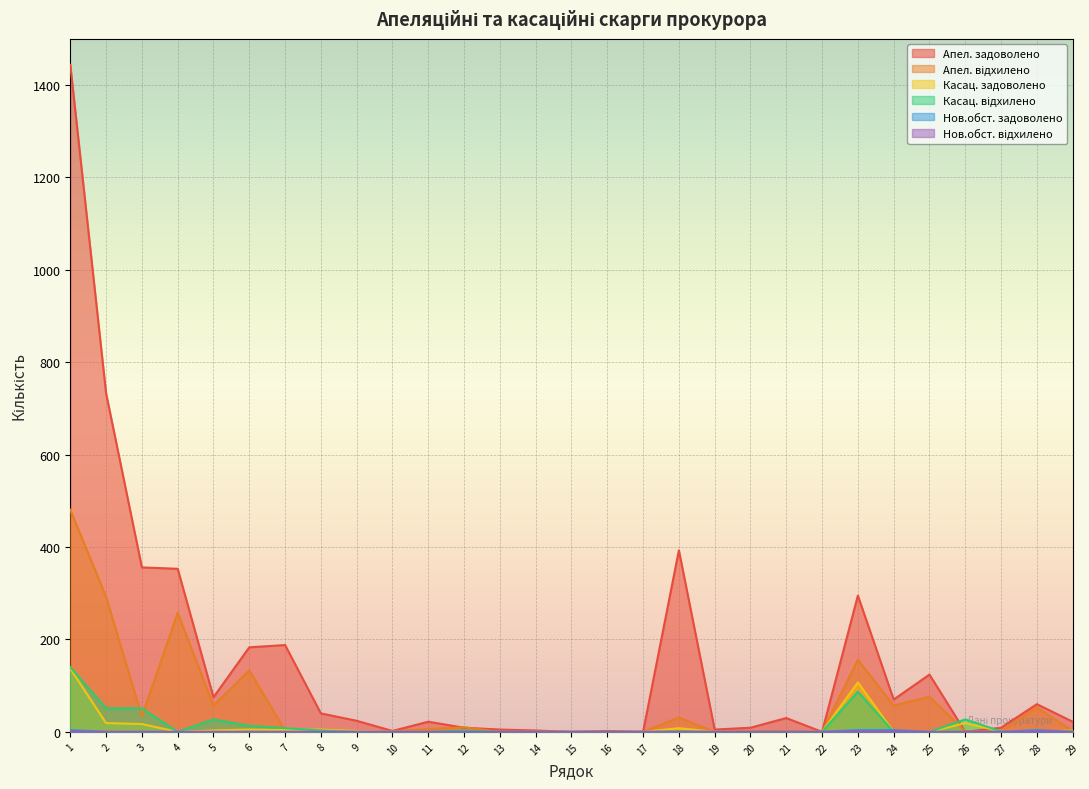

The value of Нов.обст. задоволено at 29 is 0. True or false?

True